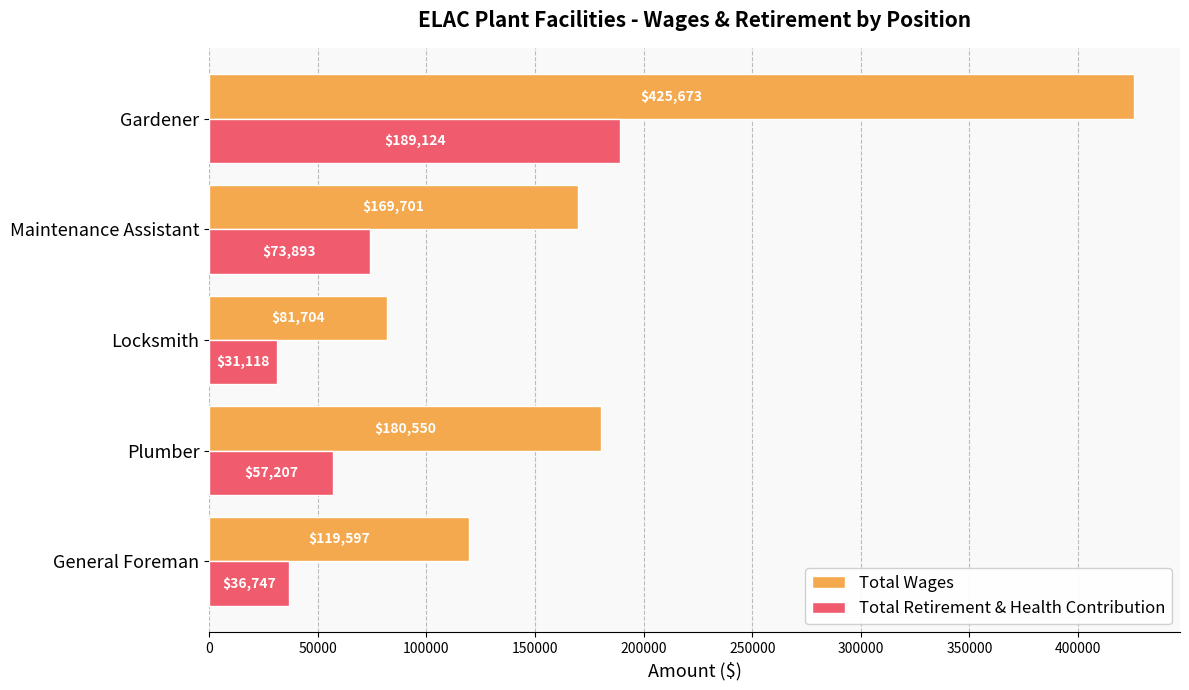

What is the total value across all series at Gardener?

614797